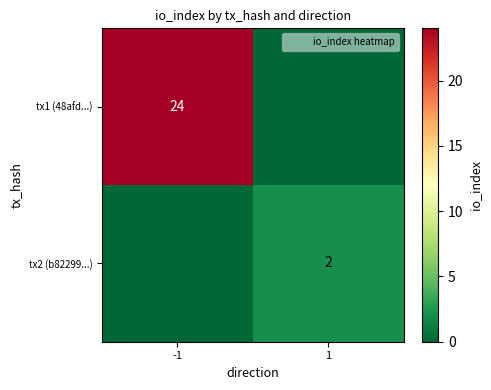

List the labels in order of tx1 (48afd...) value, largest first.

-1, 1